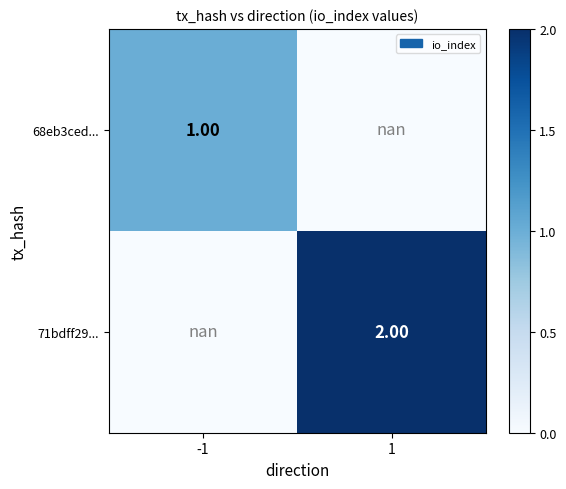

Is the value of 71bdff29... at -1 greater than the value of 68eb3ced... at 1?

No